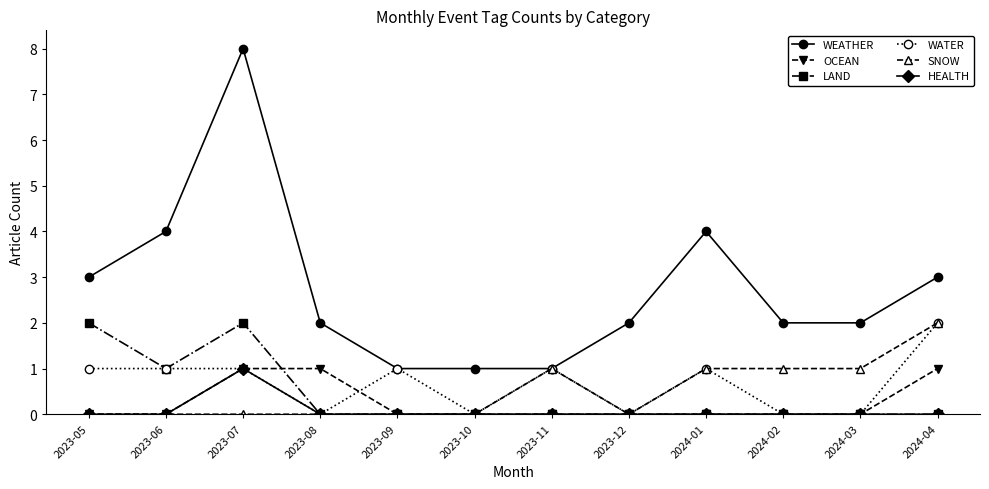

Which series has the largest range (max minus min)?

WEATHER